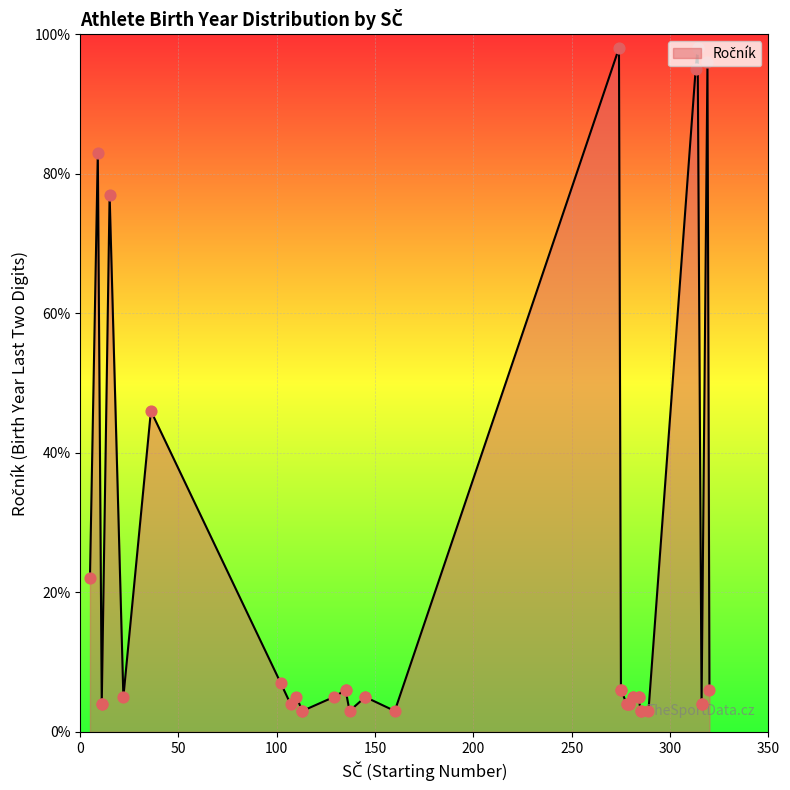

What is the ratio of the value at 314 to the value at 36?

2.1